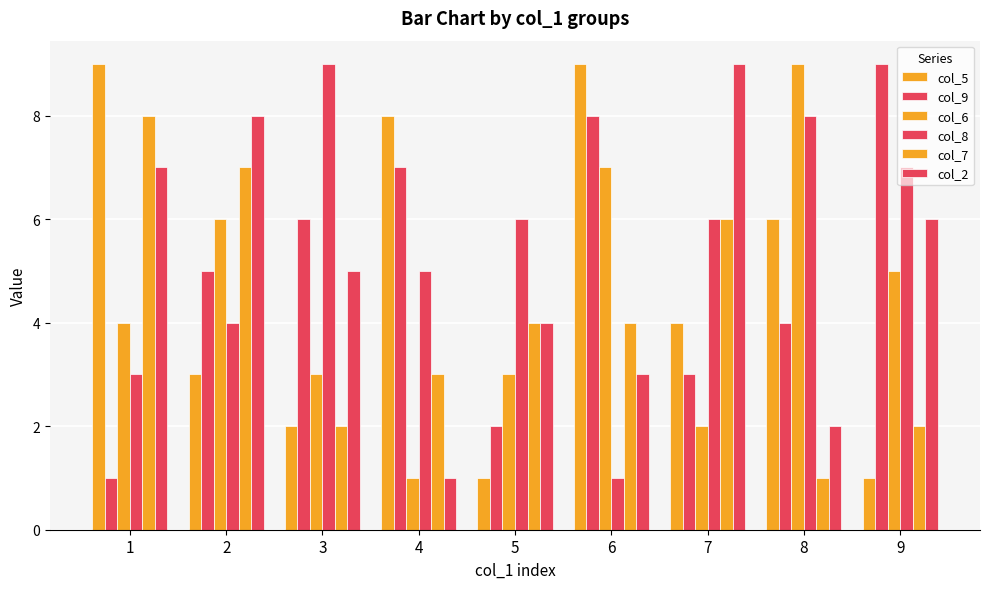

How many data points does each series have?

9